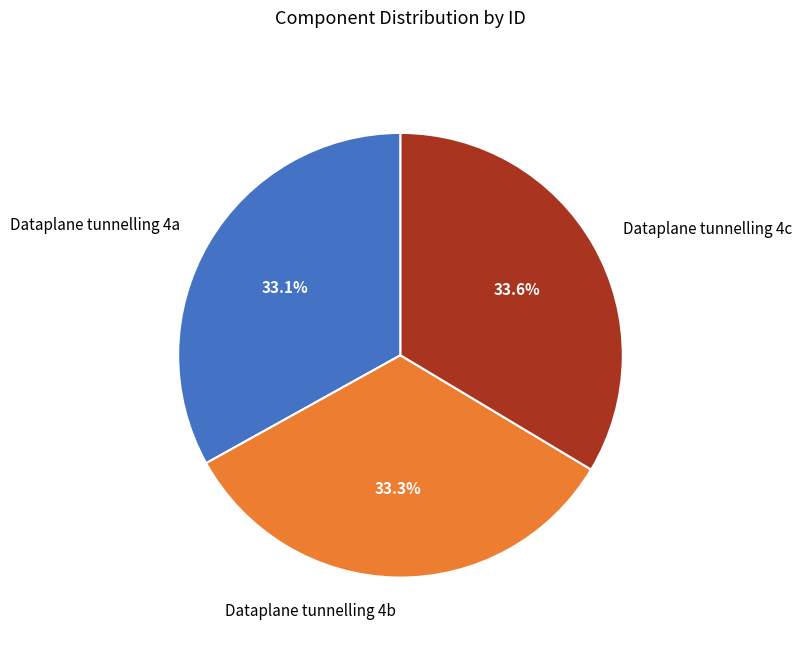

How much of the chart is everything except Dataplane tunnelling 4a?

66.9%